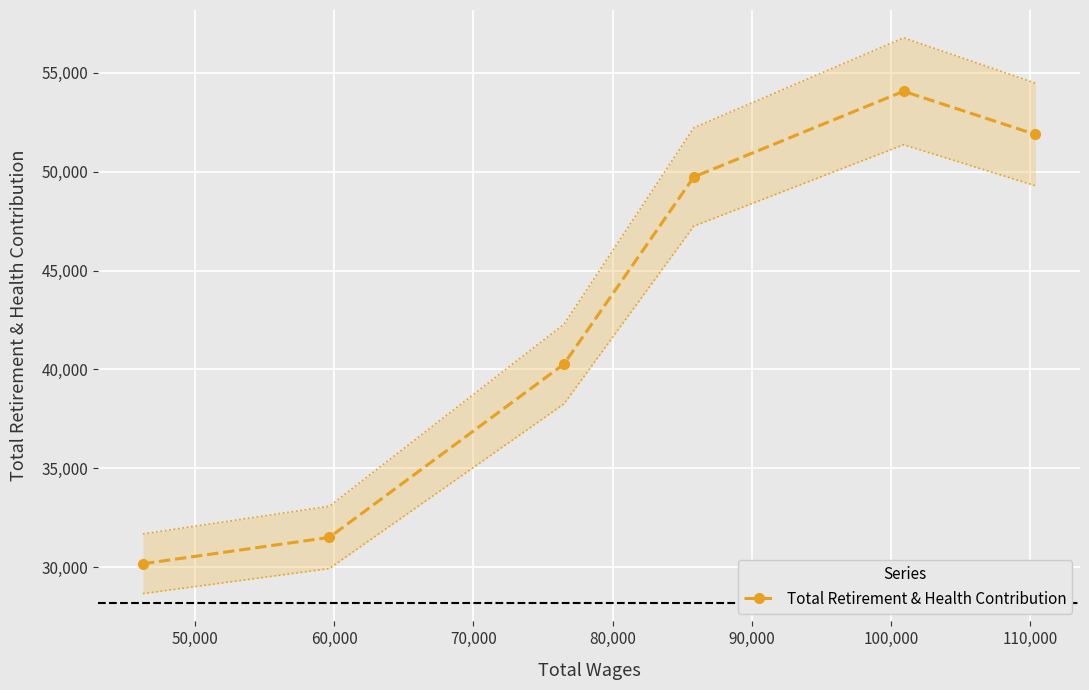

True or false: there are more than 2 points higher than both neighbors.

False